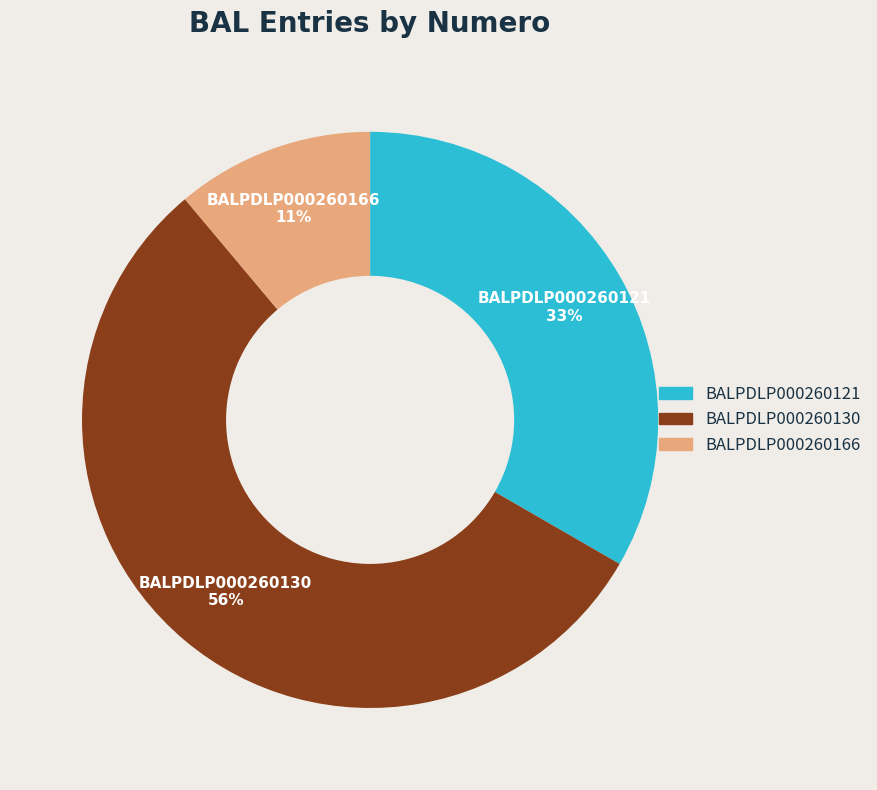

Which slice is the largest?

BALPDLP000260130